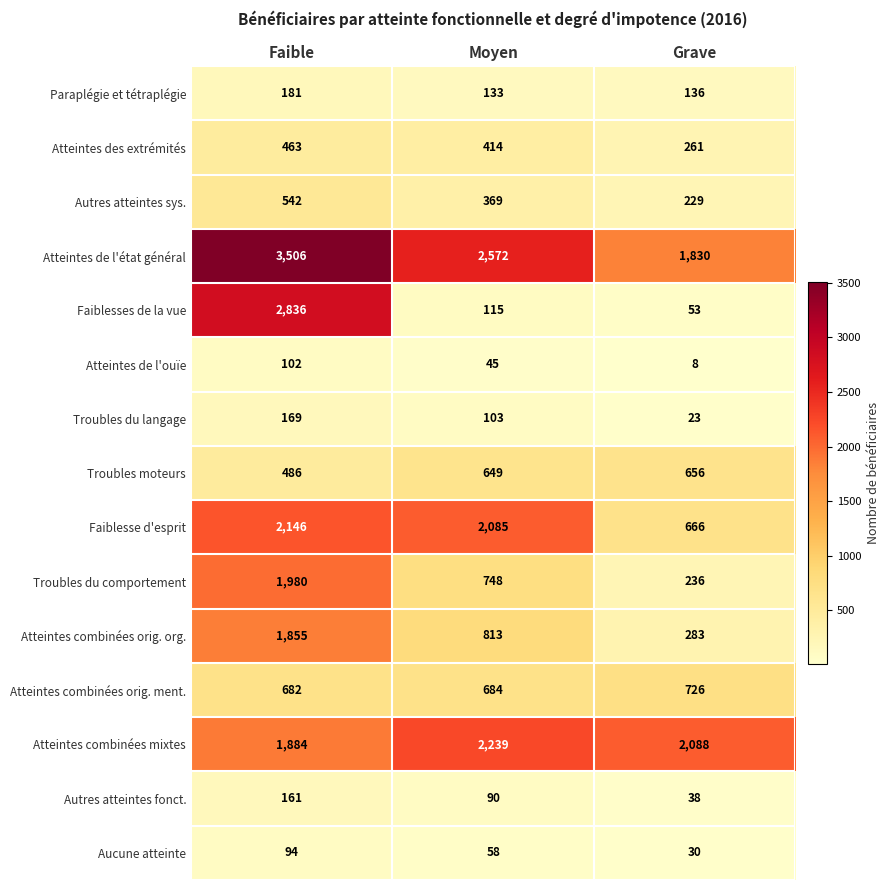

What is the spread (max minus min) of values at Grave?

2080